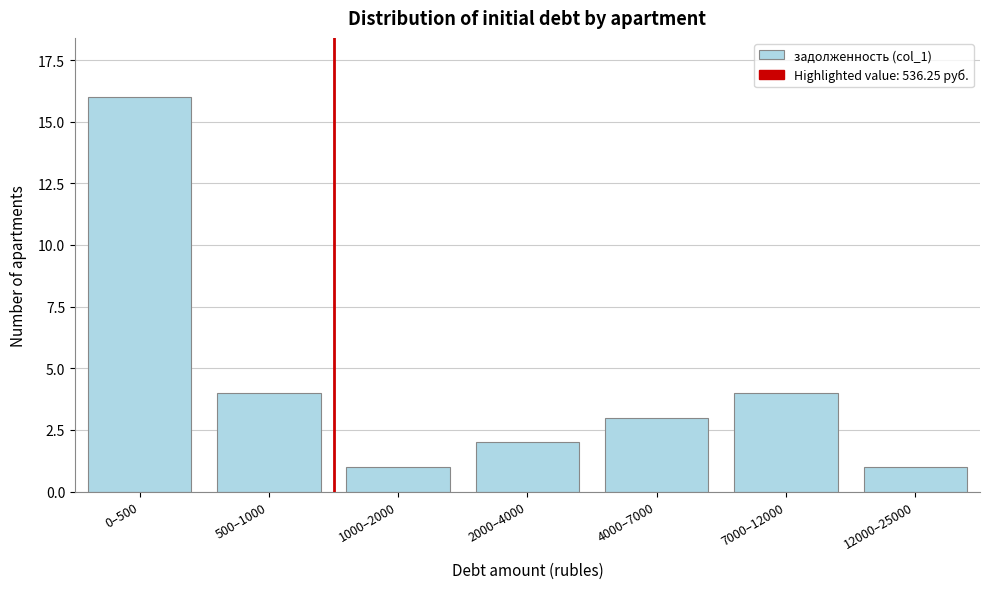

Reading left to right, transcribe all the data shown in this chart.

16	4	1	2	3	4	1